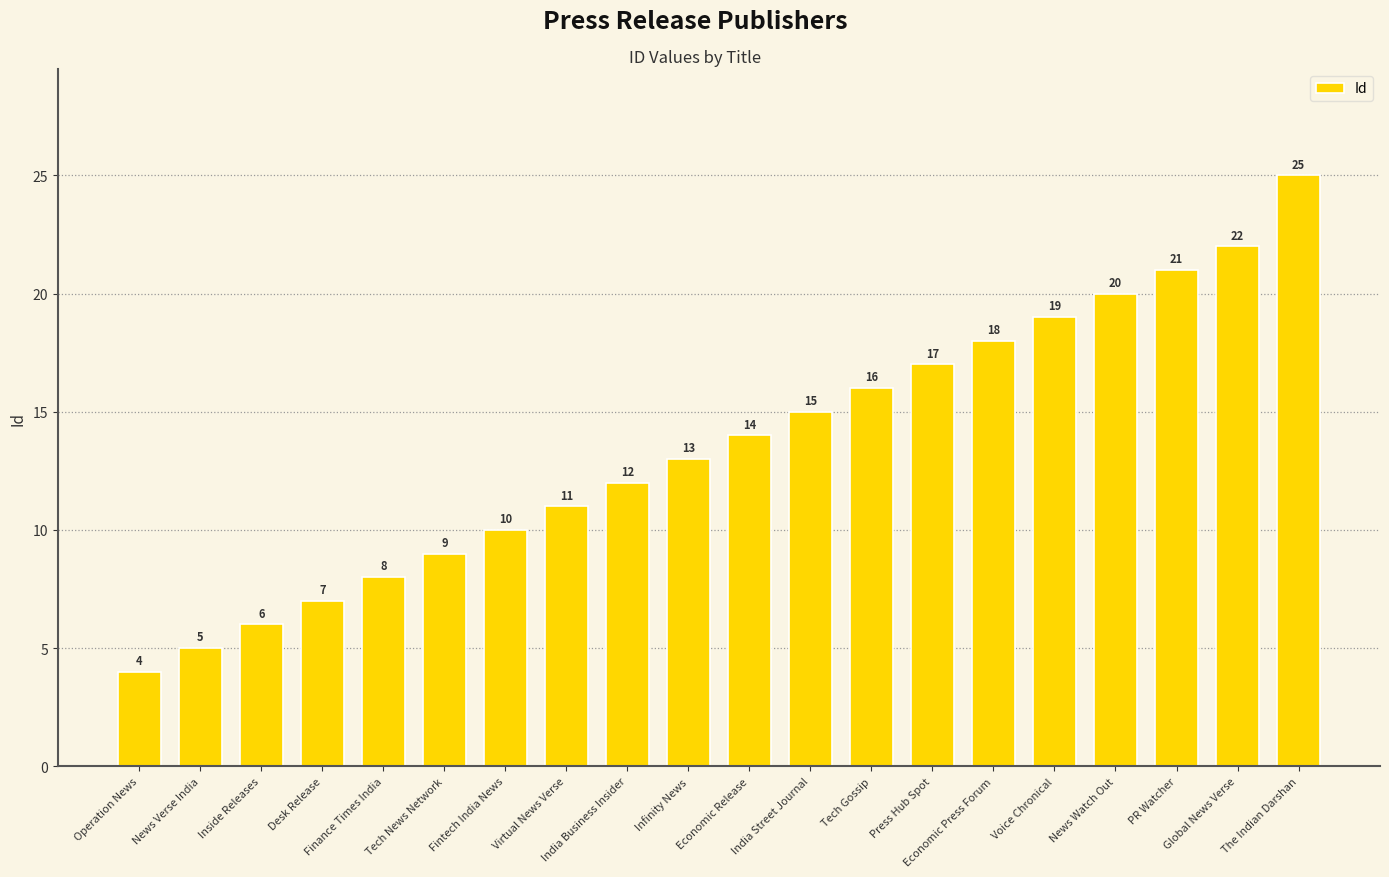

At which category does the chart reach its peak across all series?

The Indian Darshan